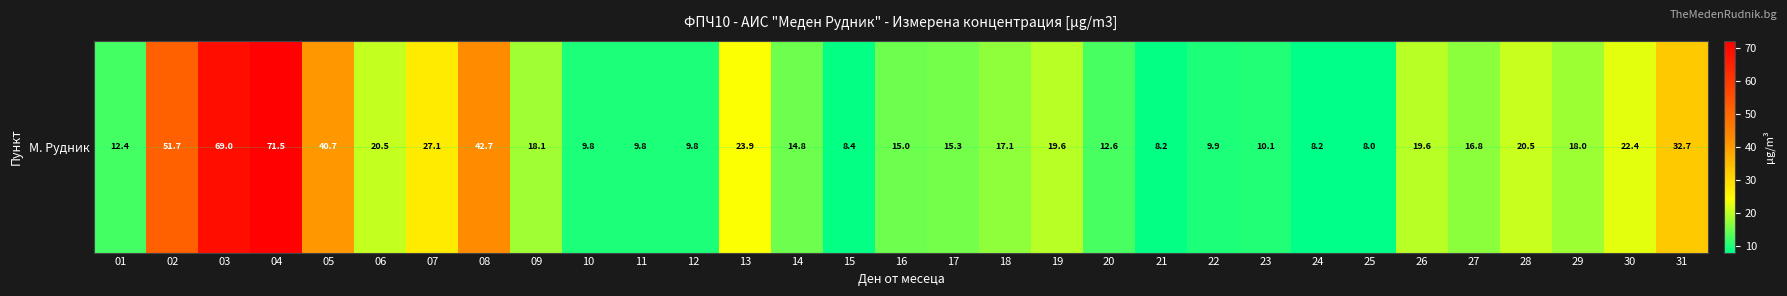

Reading left to right, transcribe all the data shown in this chart.

12.4	51.7	69.0	71.5	40.7	20.5	27.1	42.7	18.1	9.8	9.8	9.8	23.9	14.8	8.4	15.0	15.3	17.1	19.6	12.6	8.2	9.9	10.1	8.2	8.0	19.6	16.8	20.5	18.0	22.4	32.7